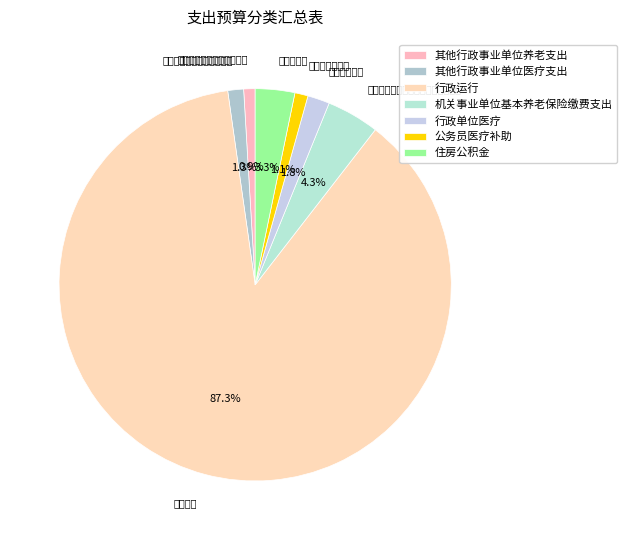

True or false: 行政运行 accounts for 87% of the total.

True